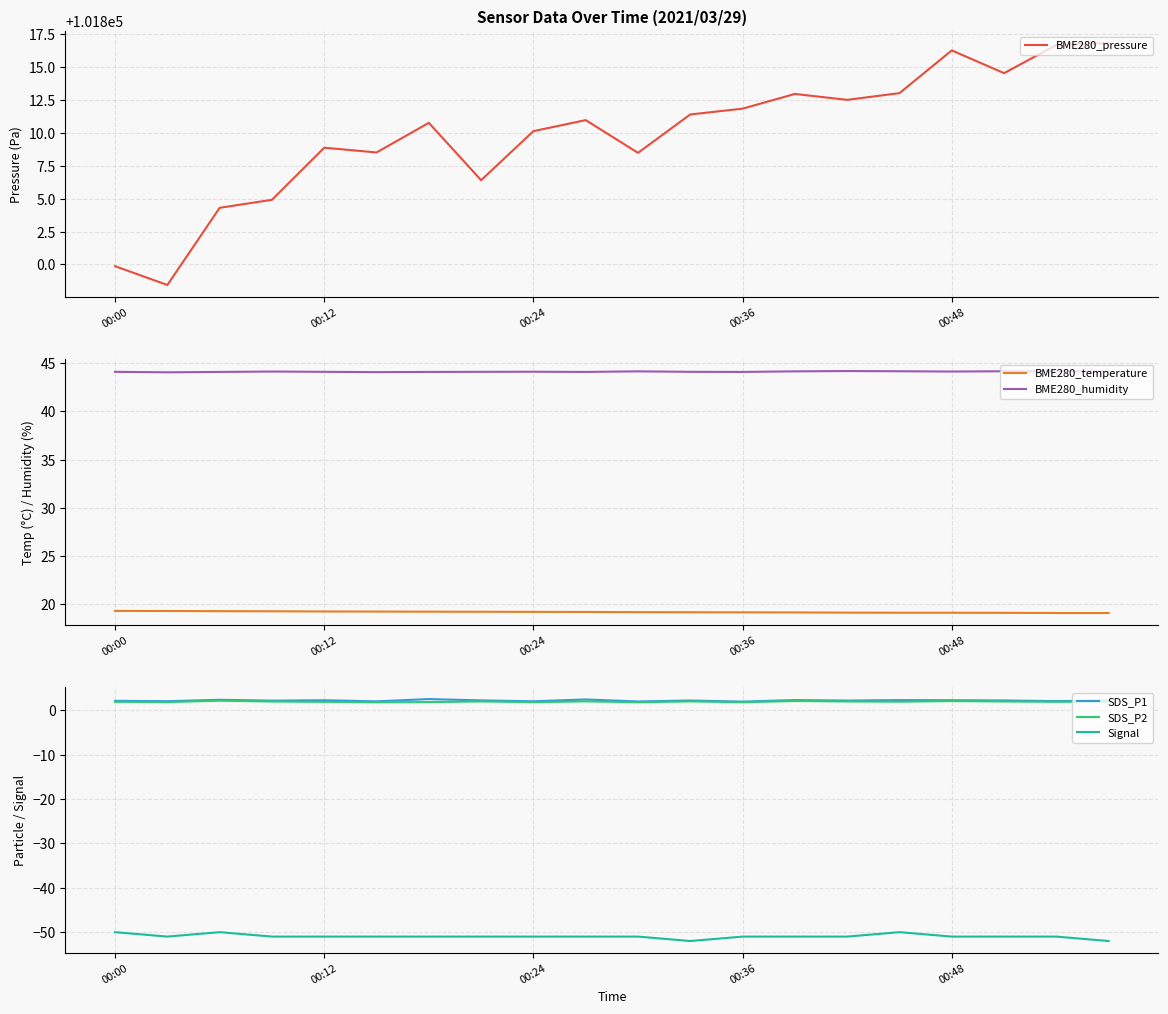

The value of BME280_pressure at 00:36 is 101811.9. True or false?

True